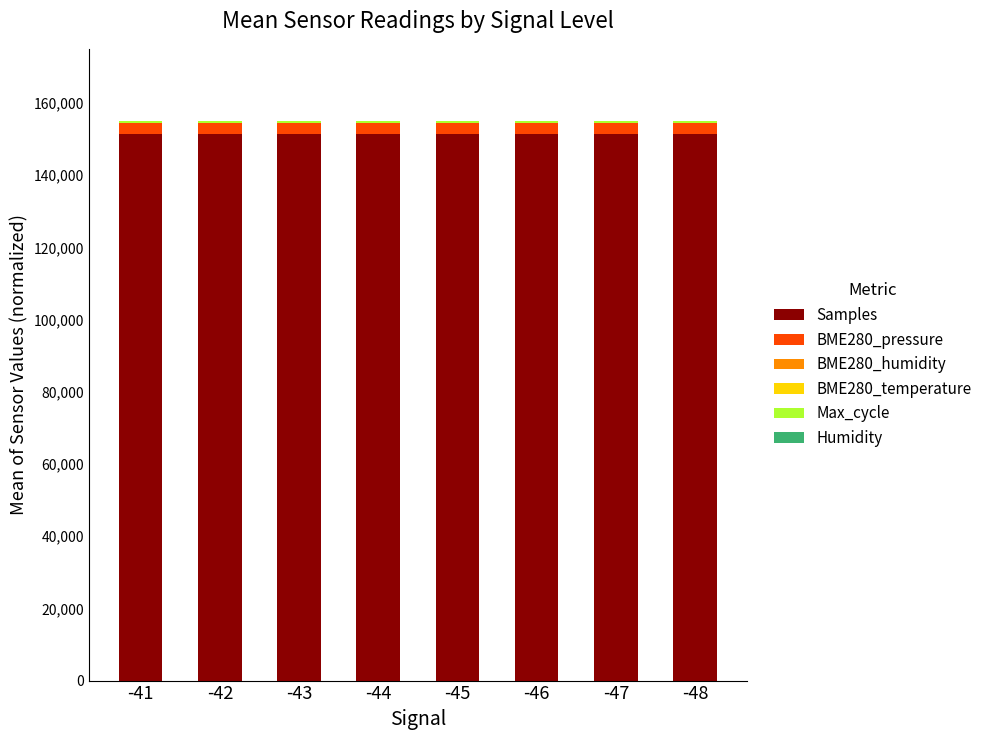

Does the chart contain stacked bars?

Yes